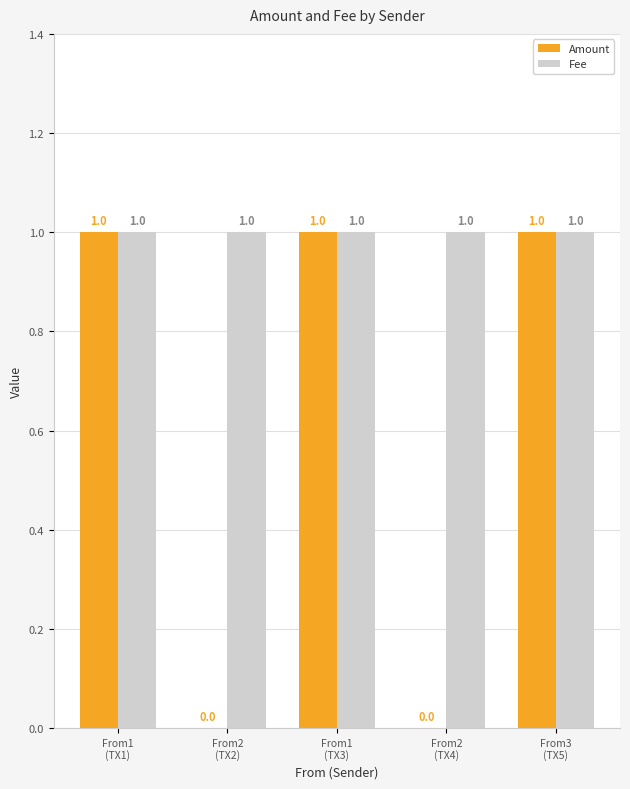

What is the sum of all Amount values?

3